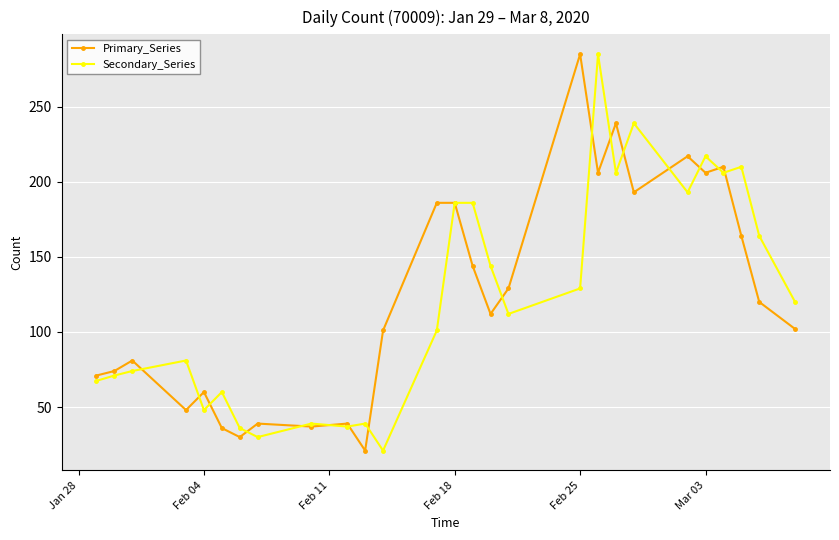

True or false: Secondary_Series and Primary_Series cross at least once.

True